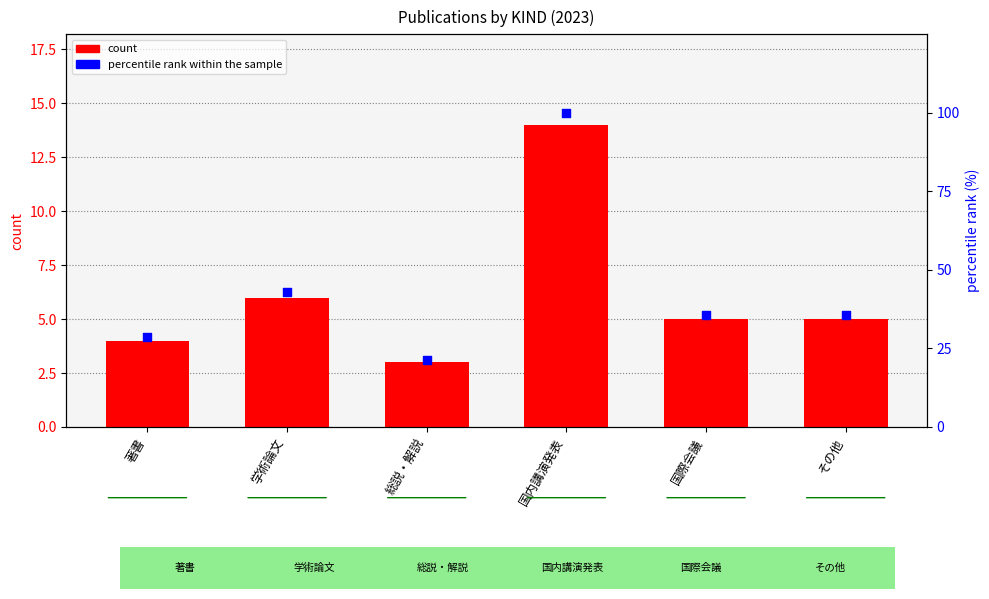

Which series has the largest Y range (max minus min)?

percentile rank within the sample